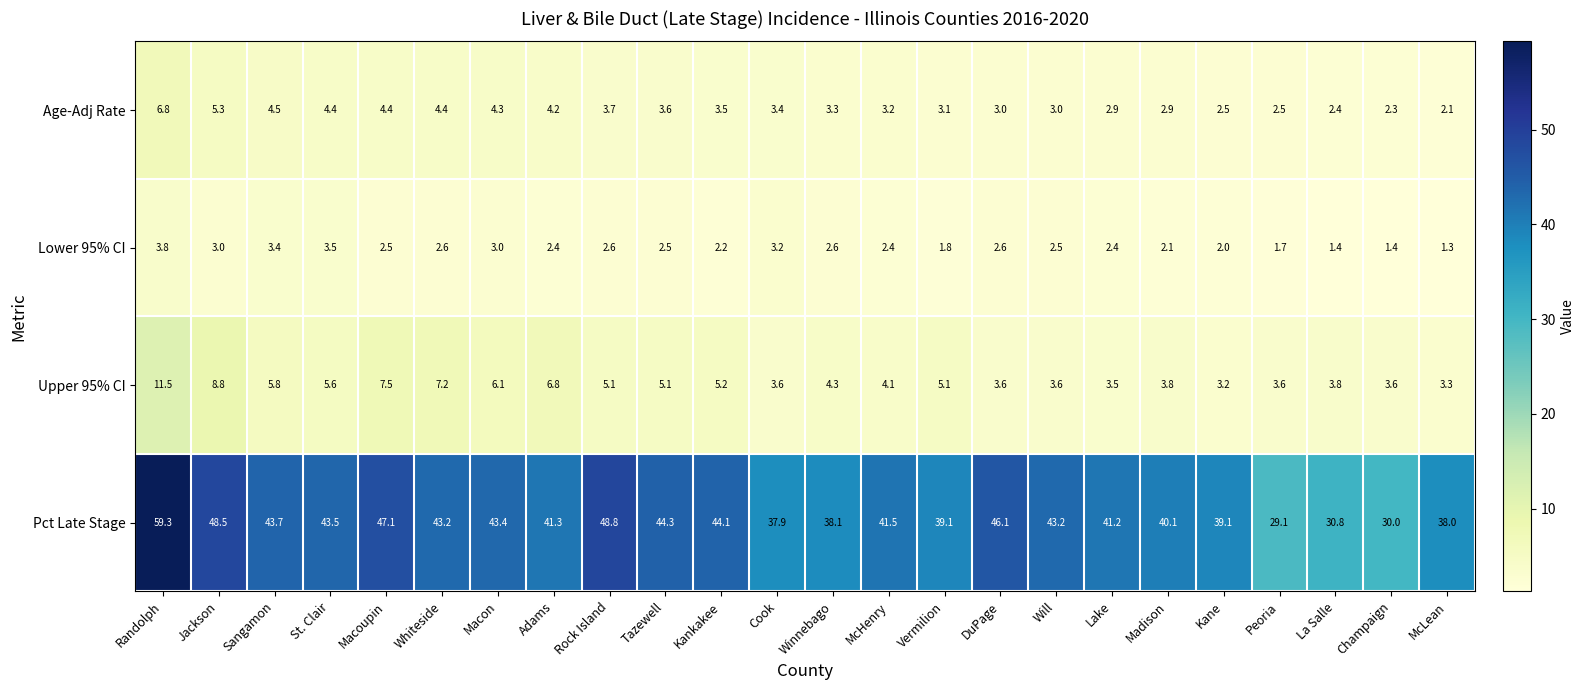

Which series has the widest spread of values?

Pct Late Stage